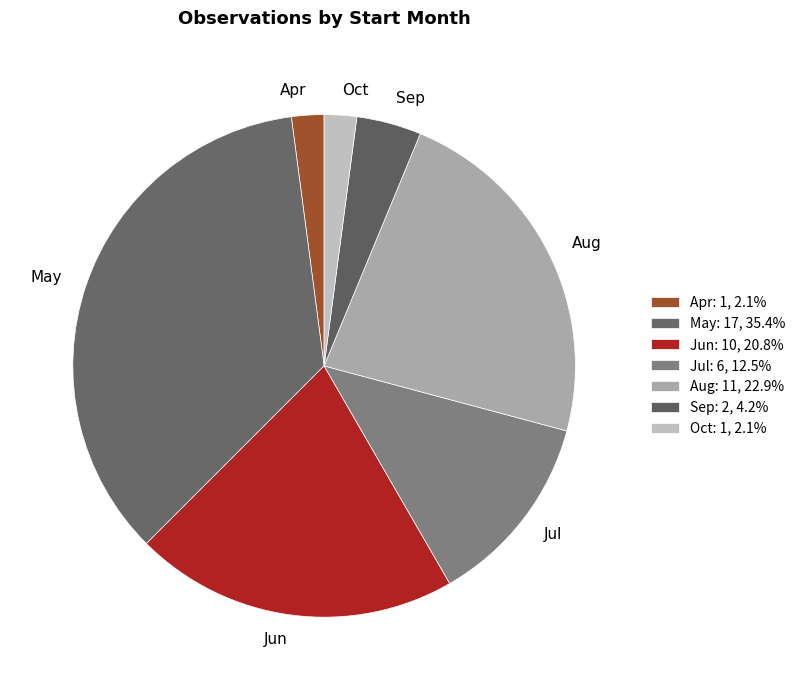

Is there any slice that represents more than half of the pie?

No